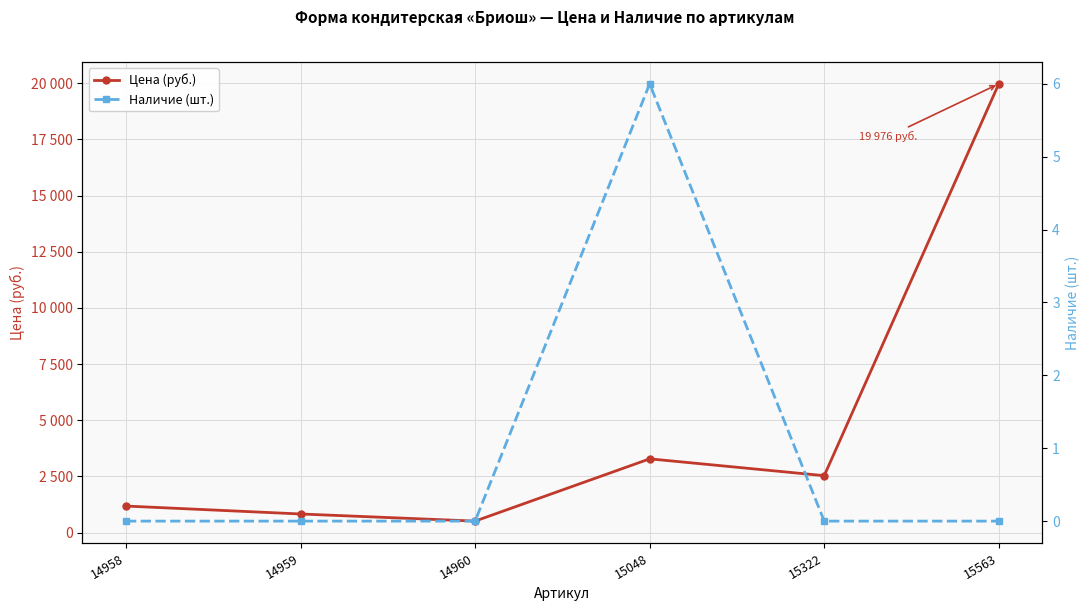

Is it true that Цена (руб.) equals 277 at 14960?

False